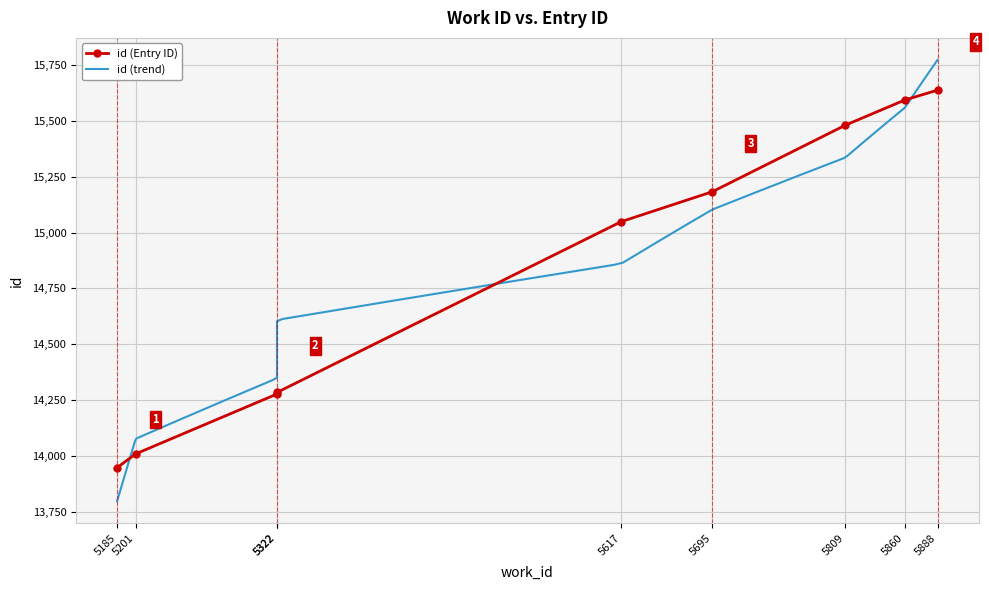

What is the maximum value shown in the chart?

15638